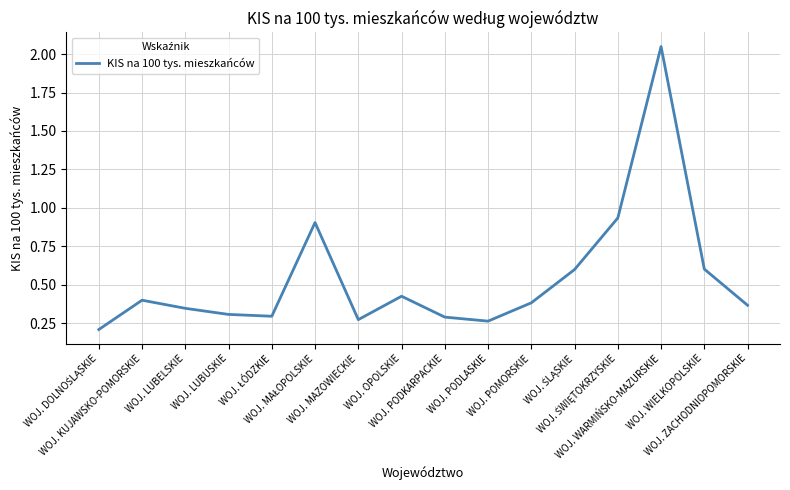

What is the difference between the maximum and minimum values?

1.8